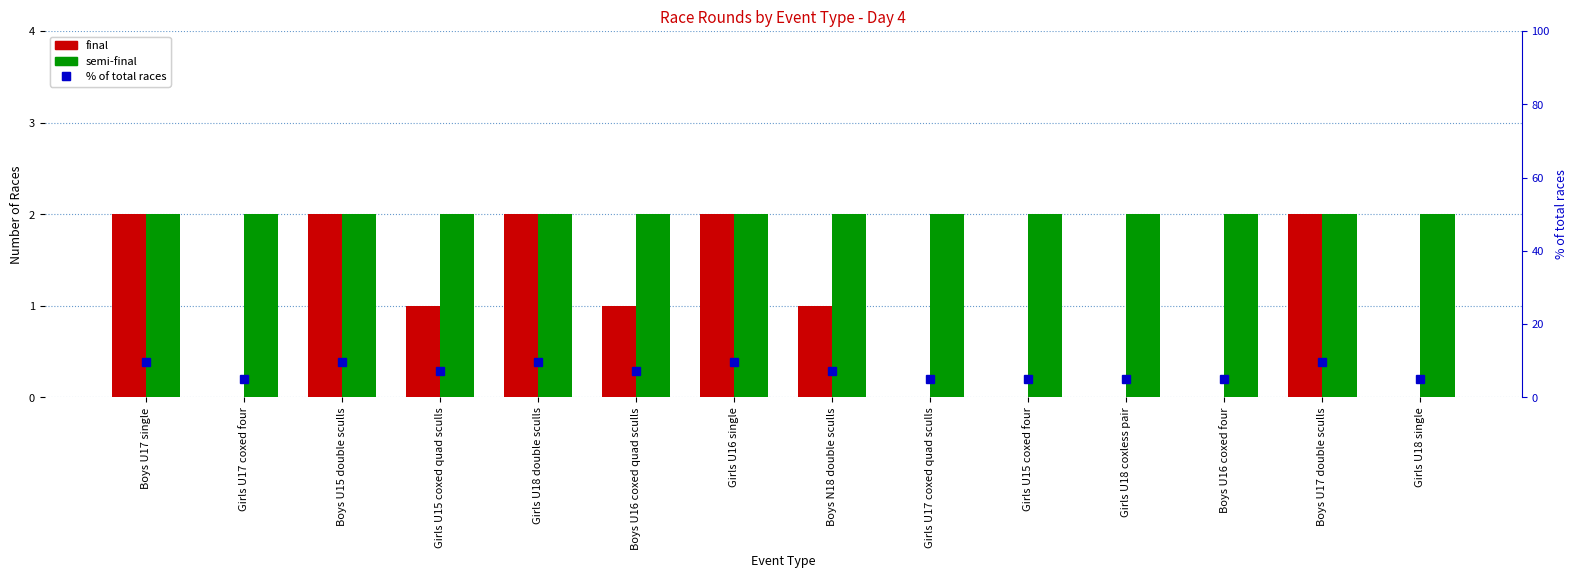

What position from the right is Boys U17 single?

14